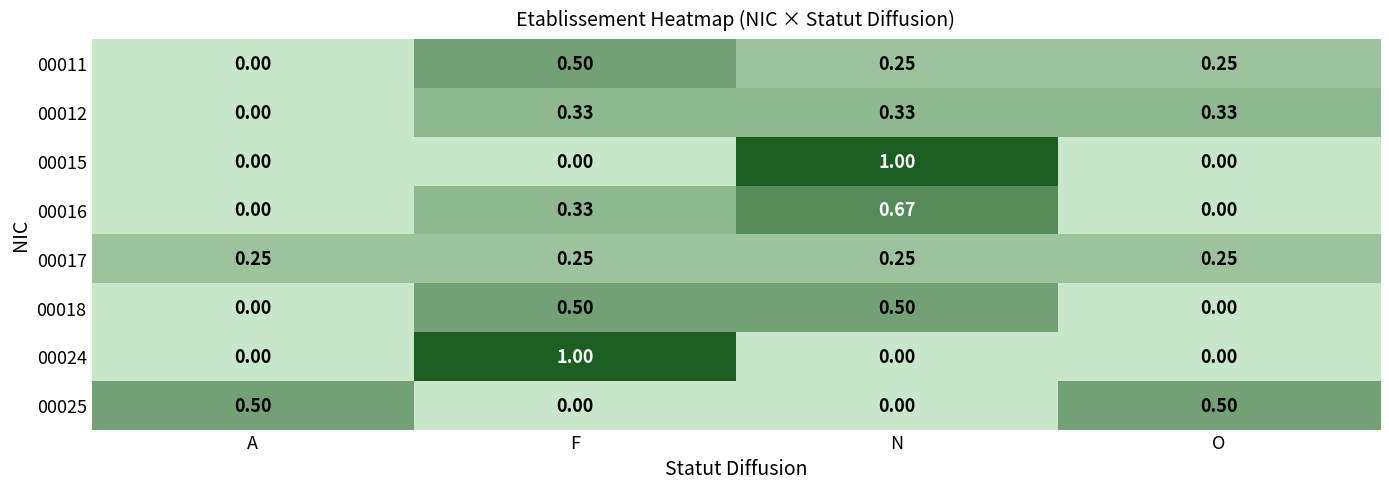

At which label does 00011 reach its peak?

F